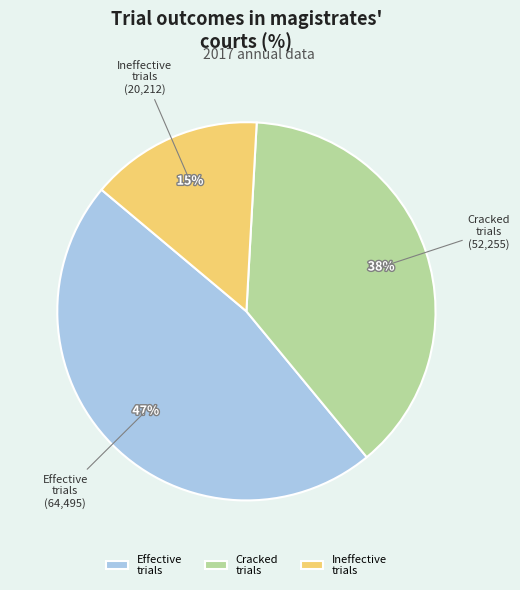

What percentage is the Cracked trials slice, to the nearest percent?

38%